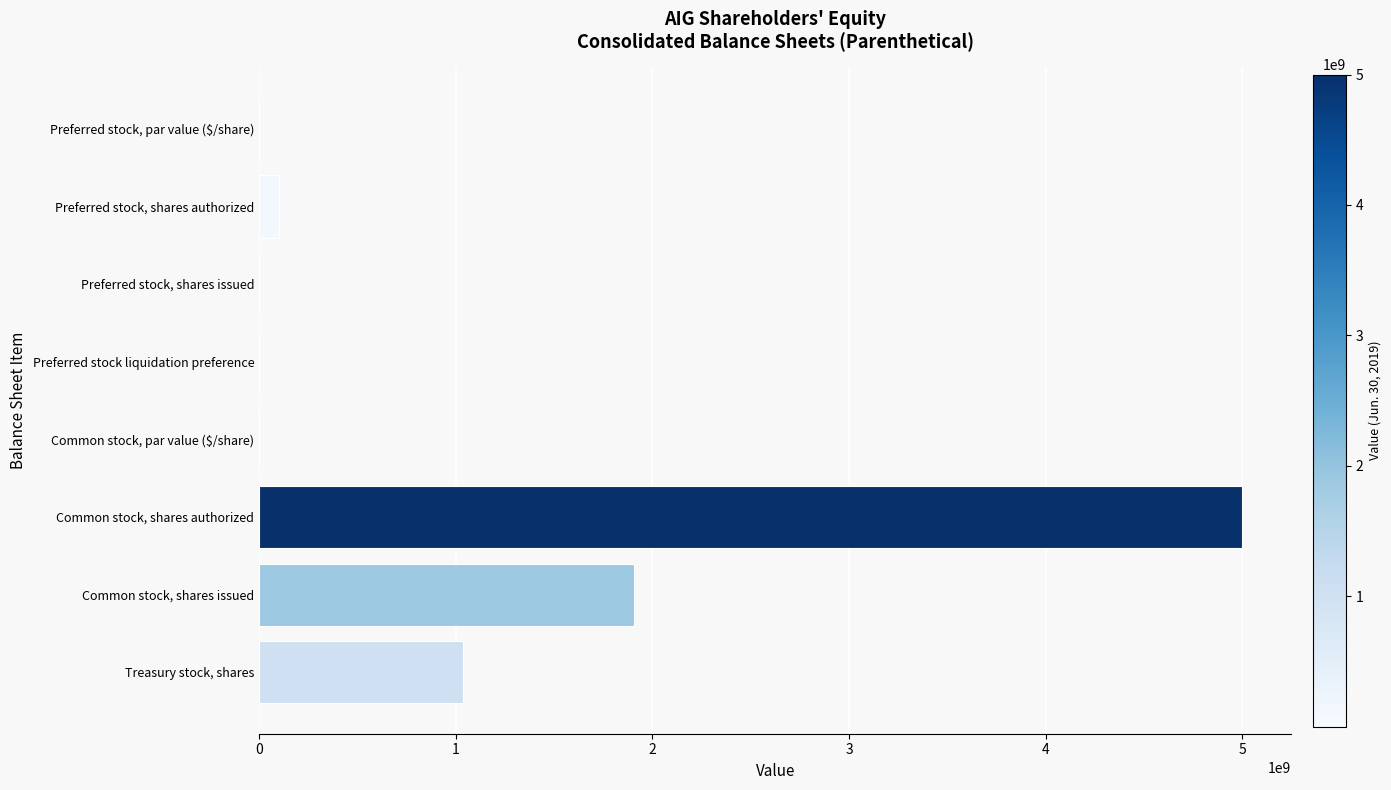

What is the sum of all values?

8043461980.5